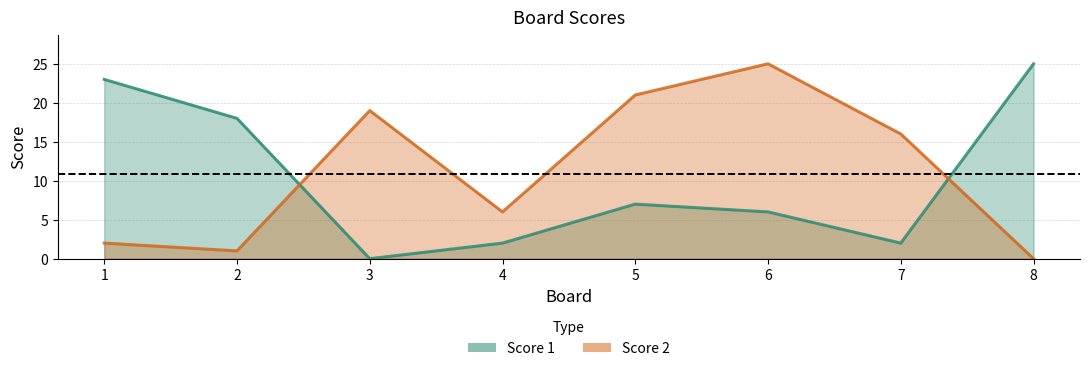

Reading left to right, transcribe all the data shown in this chart.

Score 1: 23	18	0	2	7	6	2	25
Score 2: 2	1	19	6	21	25	16	0